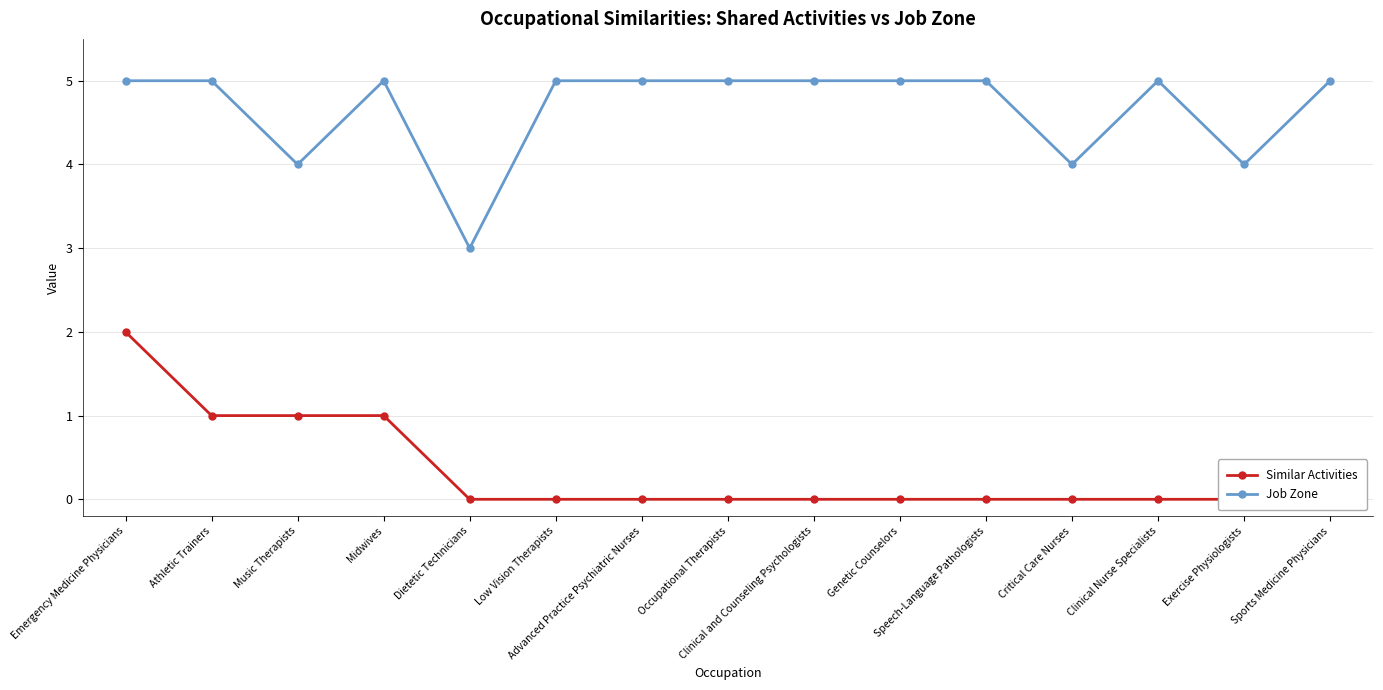

What is the sum of all Job Zone values?

70